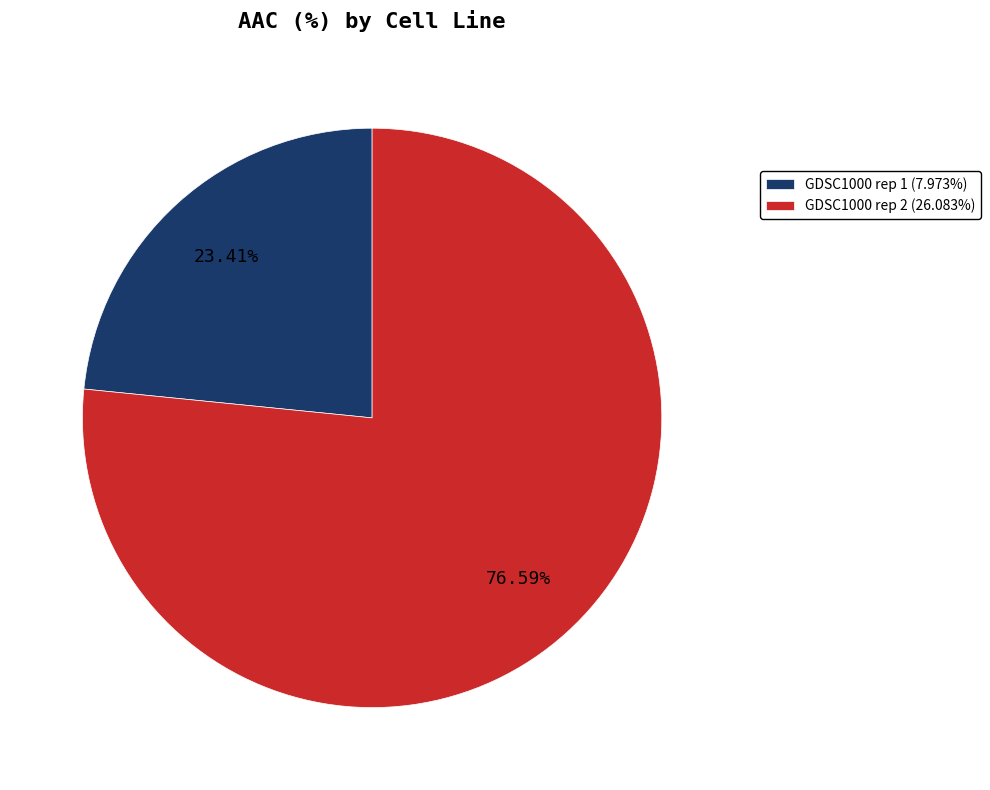

How many segments does this pie chart have?

2